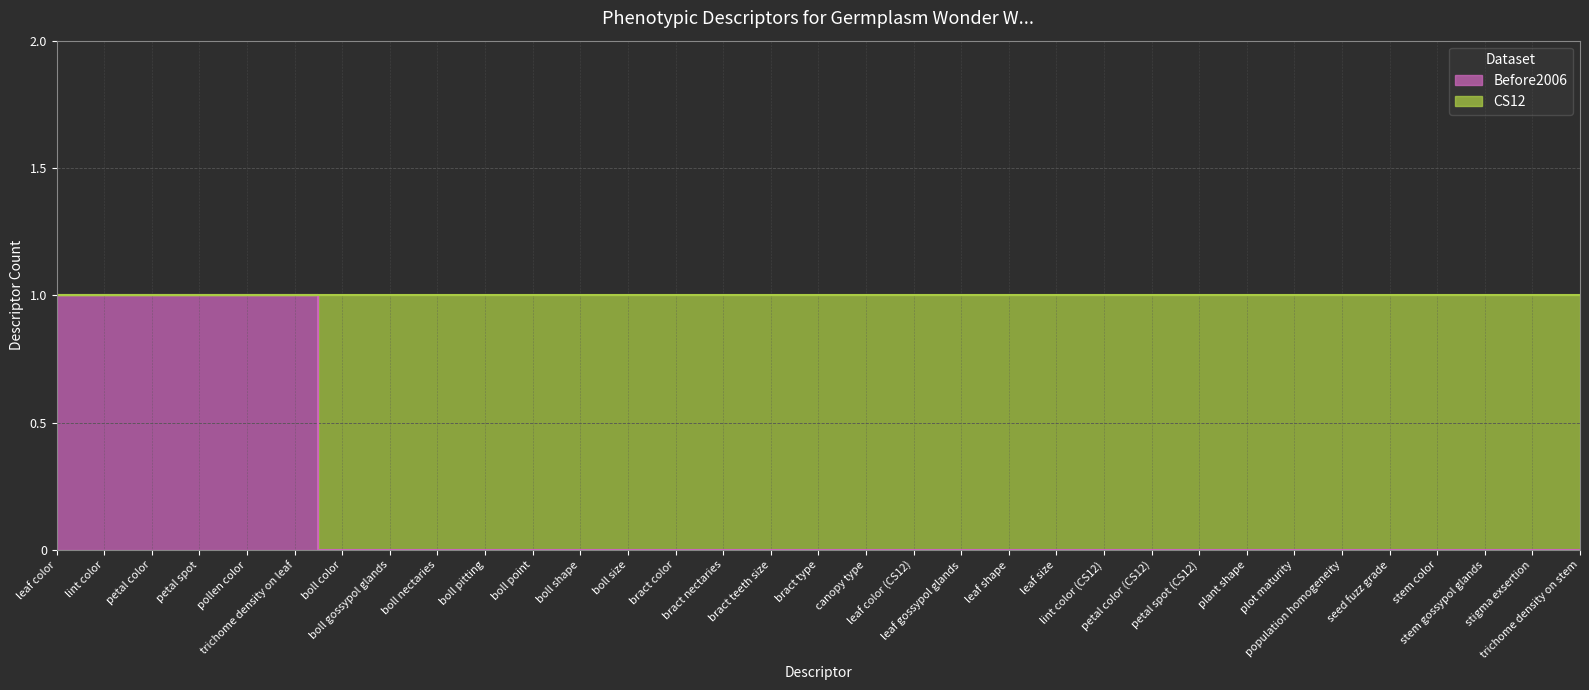

List the labels in order of value, smallest first.

boll color, boll gossypol glands, boll nectaries, boll pitting, boll point, boll shape, boll size, bract color, bract nectaries, bract teeth size, bract type, canopy type, leaf color (CS12), leaf gossypol glands, leaf shape, leaf size, lint color (CS12), petal color (CS12), petal spot (CS12), plant shape, plot maturity, population homogeneity, seed fuzz grade, stem color, stem gossypol glands, stigma exsertion, trichome density on stem, leaf color, lint color, petal color, petal spot, pollen color, trichome density on leaf